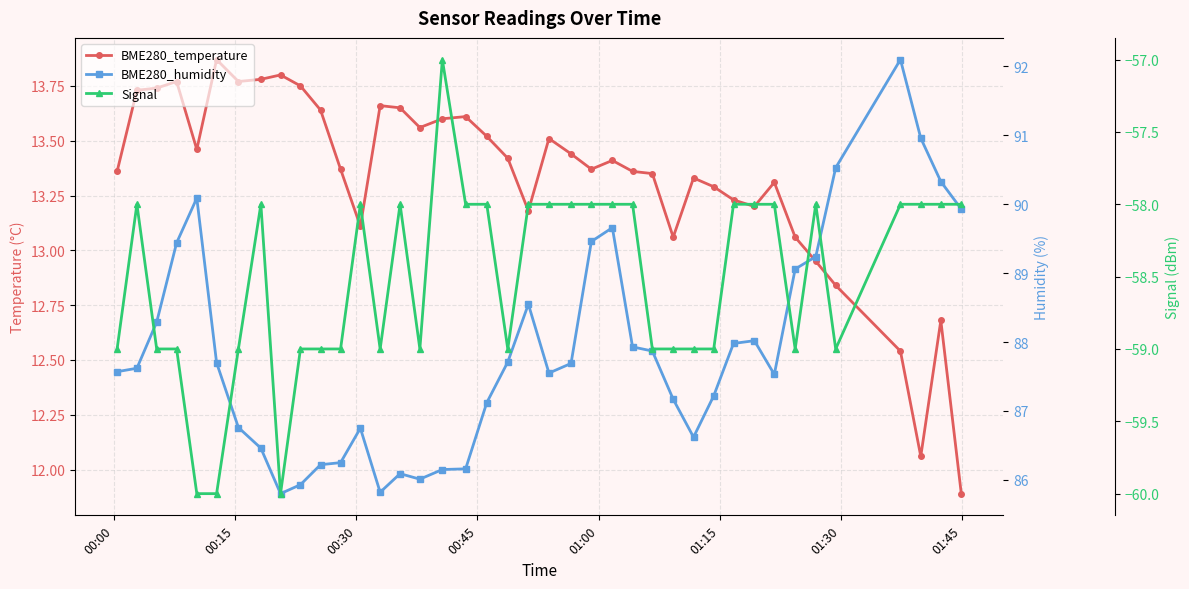

What is the value of the BME280_temperature point at the 16th from the left?

13.6